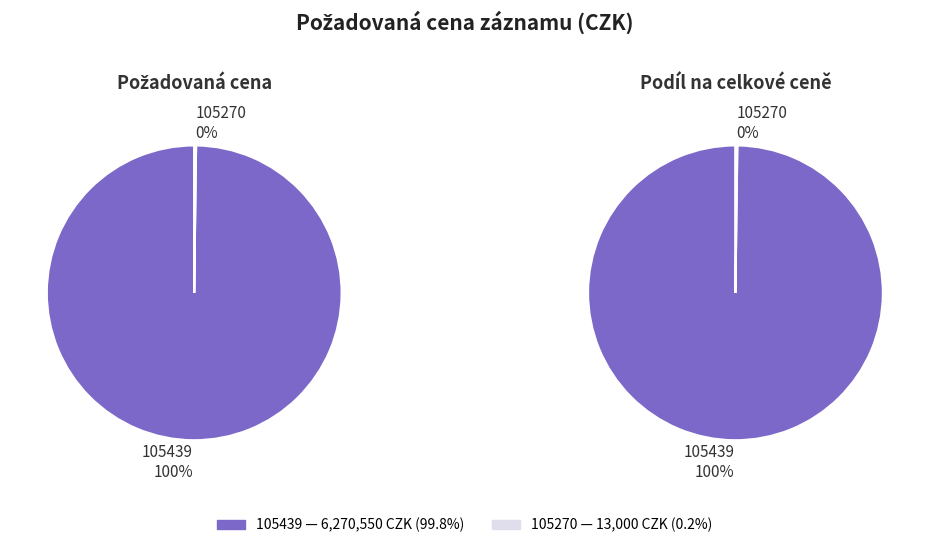

Which has a higher value, 105439 or 105270?

105439